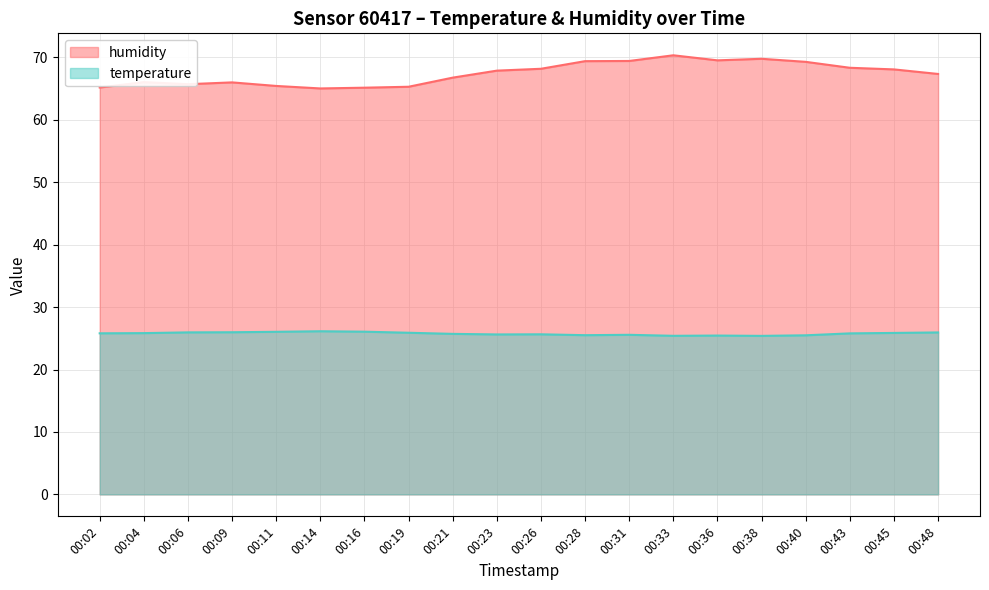

Count the number of data series in this chart.

2